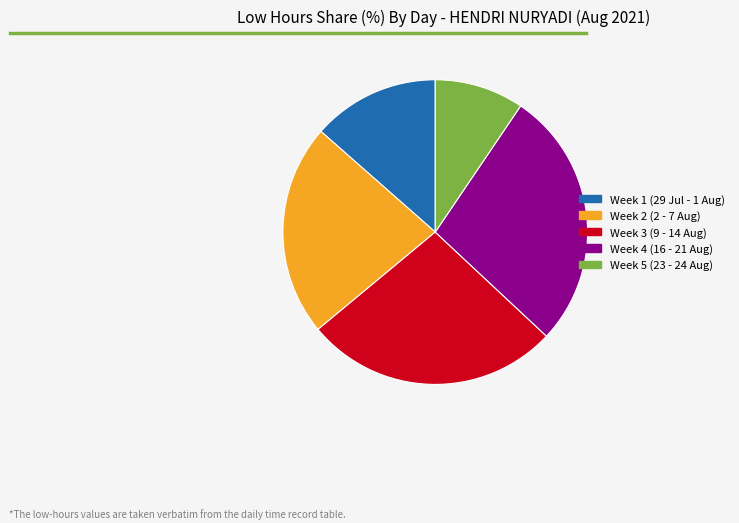

Is the sum of Week 5 (23 - 24 Aug) and Week 3 (9 - 14 Aug) greater than half?

No